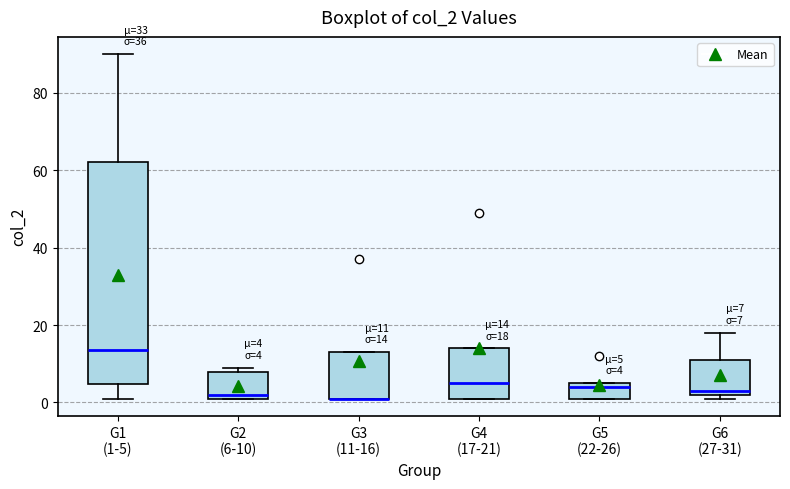

Which box is the tallest, from its lower edge to its upper edge?

G1 (1-5)